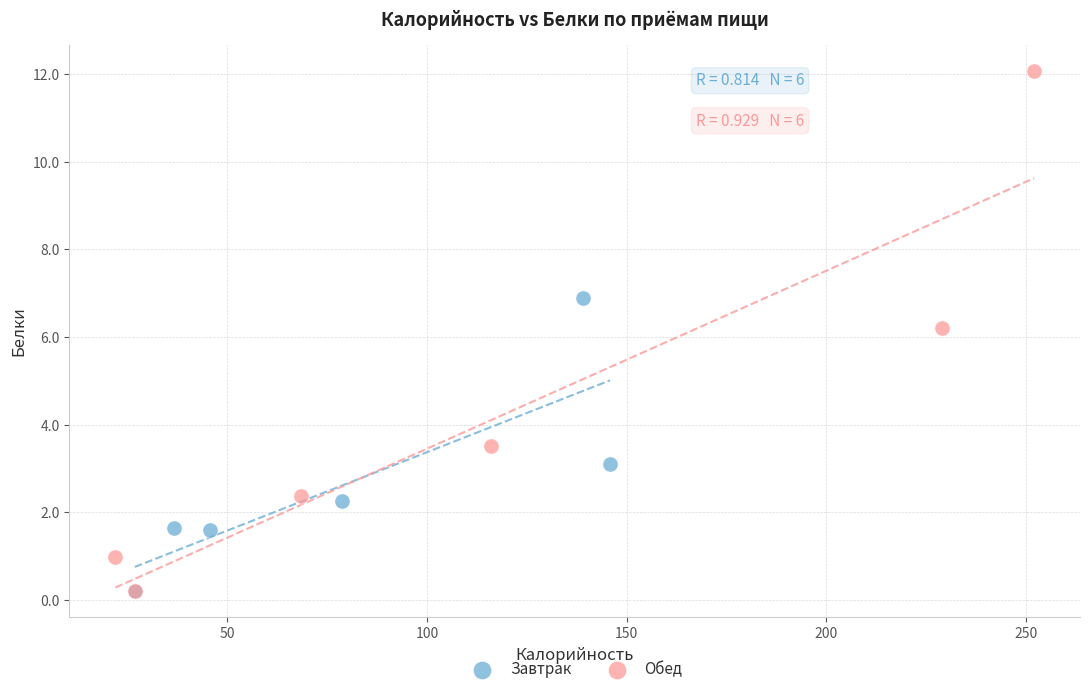

Which series has the largest Y range (max minus min)?

Обед